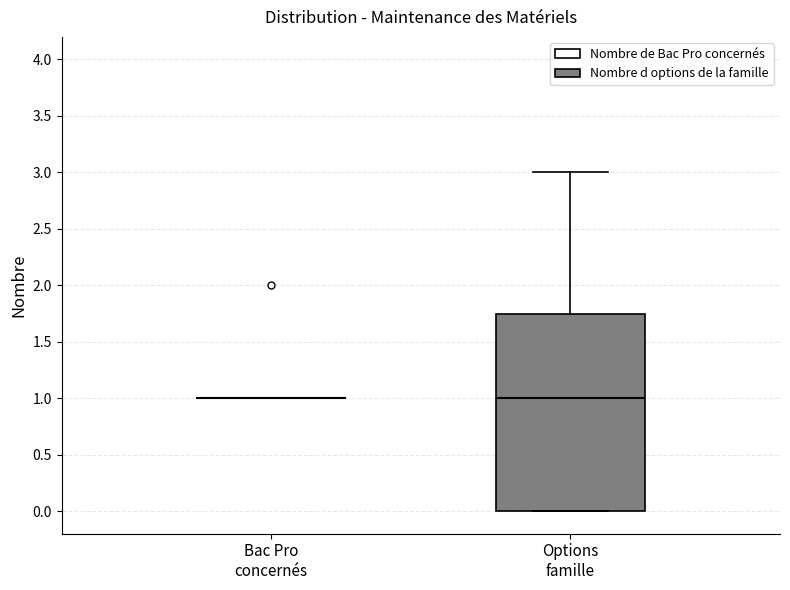

Reading left to right, transcribe this box plot: for each box, give where its median line is, the range the box spans, and where its two whiskers end, as read against the y-axis. The values are not printed on the chart, so give them approximately, as read against the axis.

Bac Pro concernés: box collapsed to a line at 1.00, whiskers 1.00 to 1.00
Options famille: median 1.00, box 0.00 to 1.75, whiskers 0.00 to 3.00